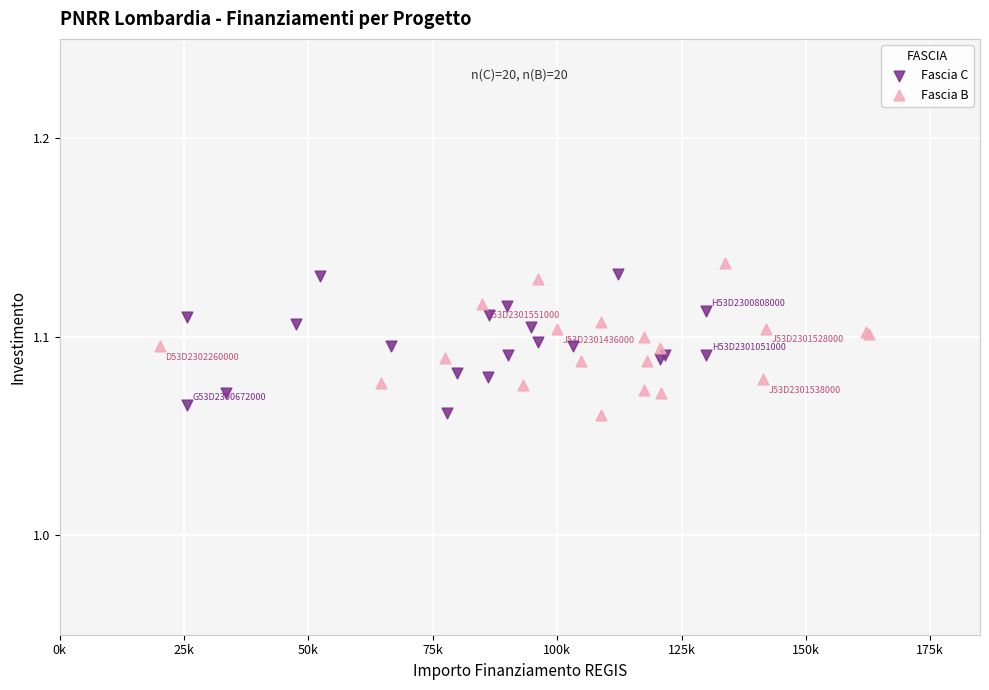

What are all the series names shown in the legend?

Fascia C, Fascia B